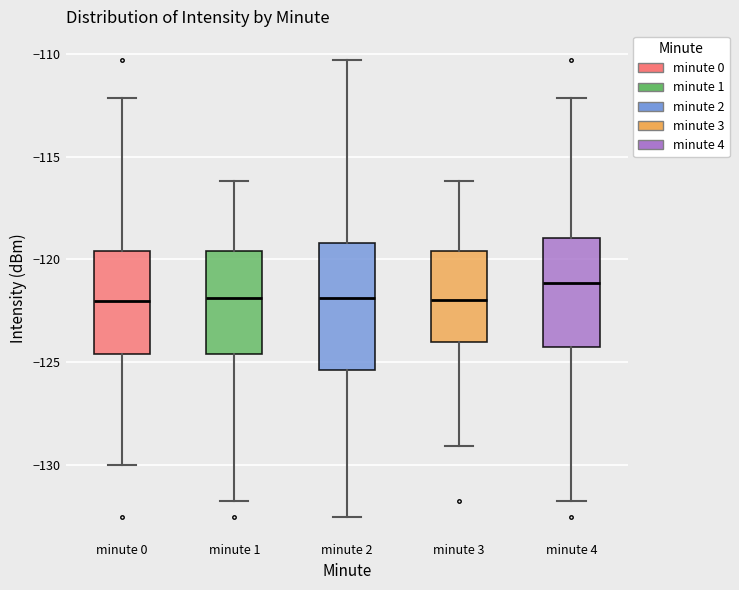

Comparing the boxes themselves (not the whiskers), which one is the tallest?

minute 2